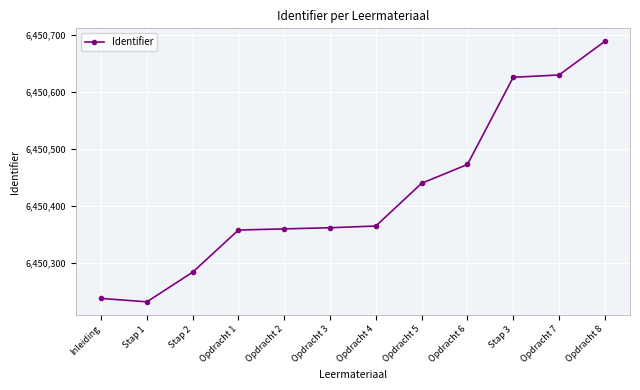

What is the value of the 5th point from the left?

6450359